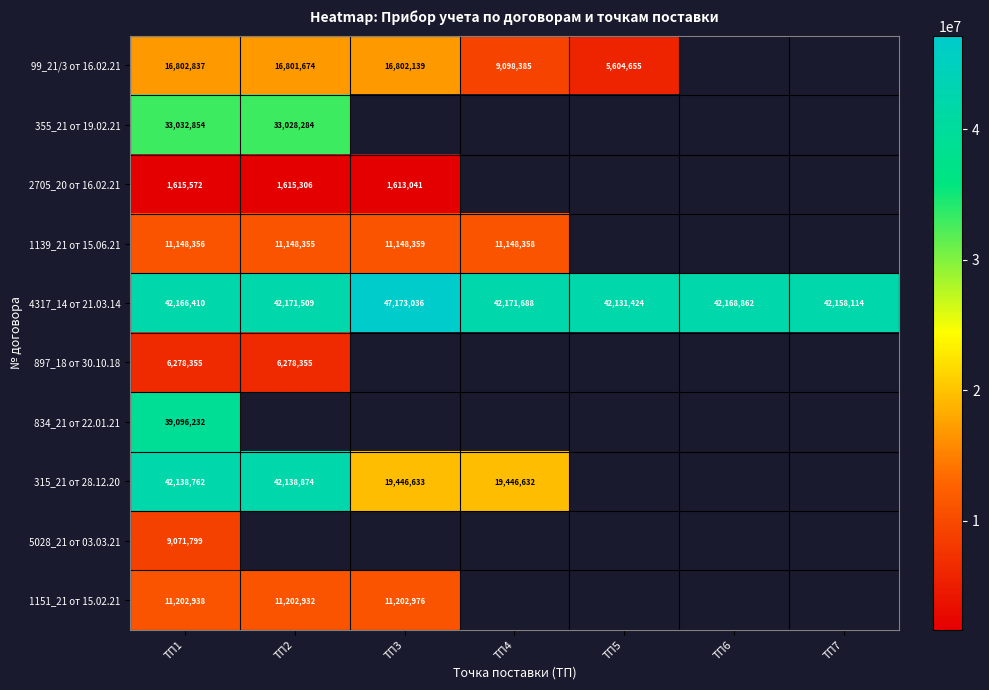

What is the lowest value of the 4317_14 от 21.03.14 series?

42131424